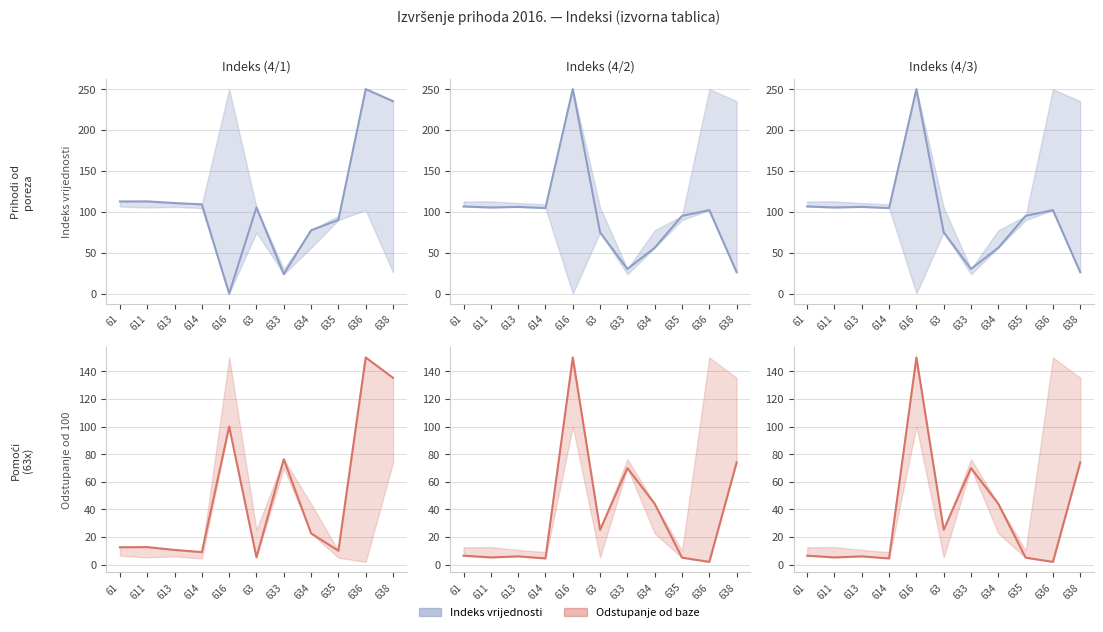

True or false: Indeks (4/3) has a value of 10.0 at 638.

False